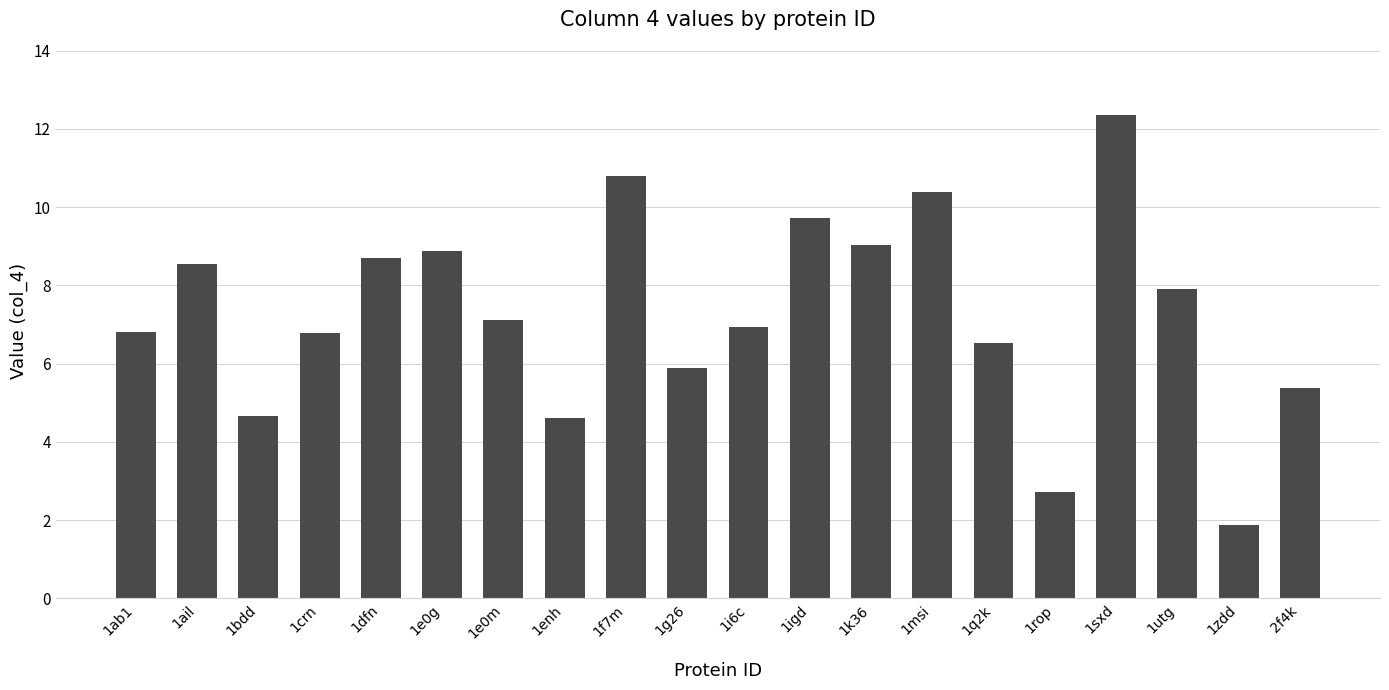

What is the label of the 4th bar from the left?

1crn